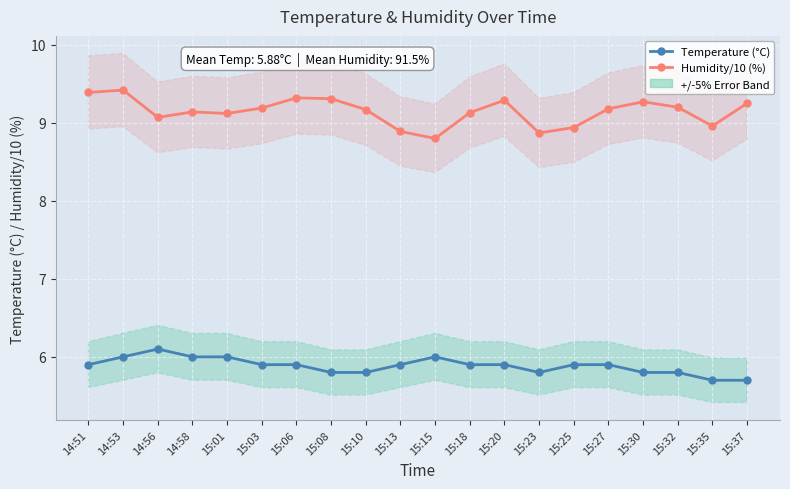

Reading left to right, transcribe all the data shown in this chart.

Temperature (°C): 5.9	6.0	6.1	6.0	6.0	5.9	5.9	5.8	5.8	5.9	6.0	5.9	5.9	5.8	5.9	5.9	5.8	5.8	5.7	5.7
Humidity/10 (%): 9.4	9.4	9.1	9.1	9.1	9.2	9.3	9.3	9.2	8.9	8.8	9.1	9.3	8.9	8.9	9.2	9.3	9.2	9.0	9.2